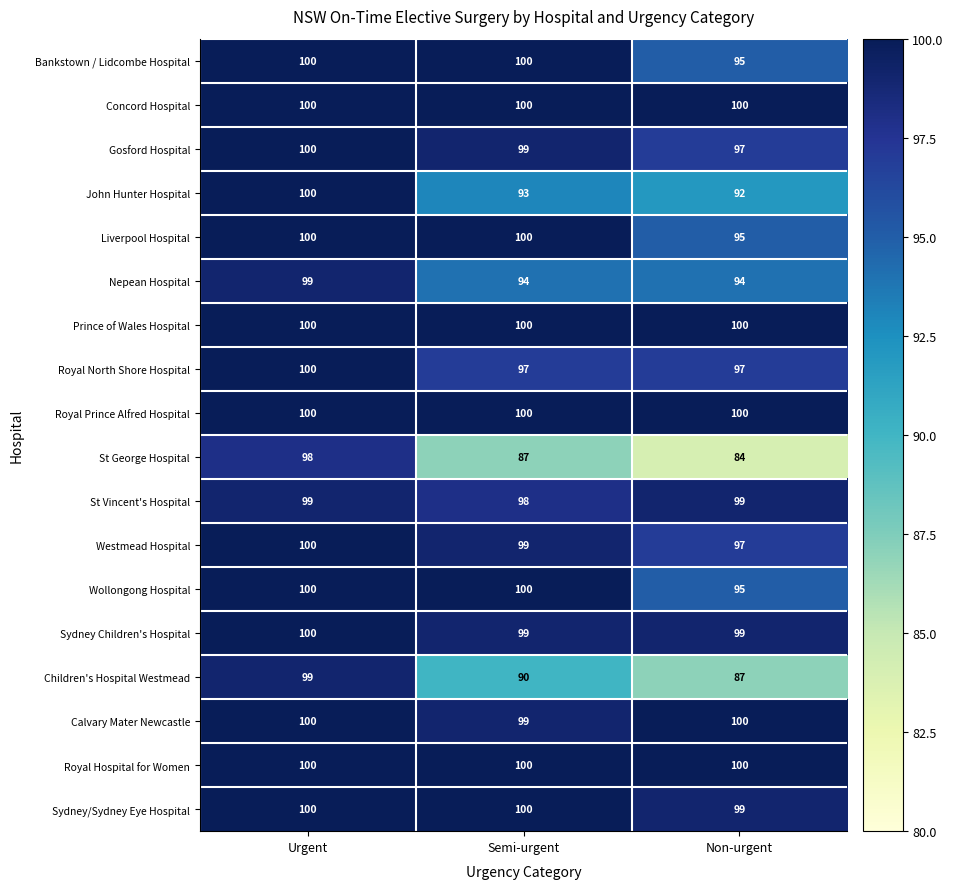

What is the total value across all series at Urgent?

1795